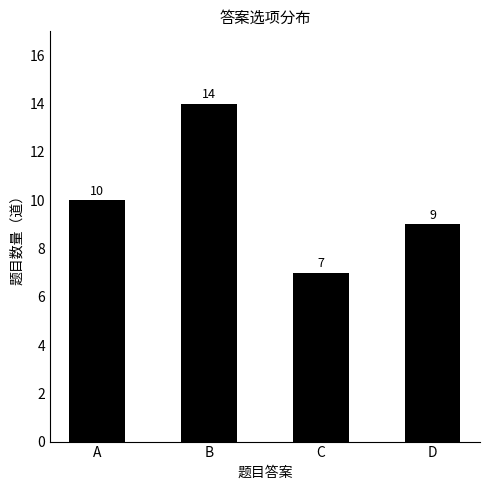

True or false: the data shows 3 at A.

False